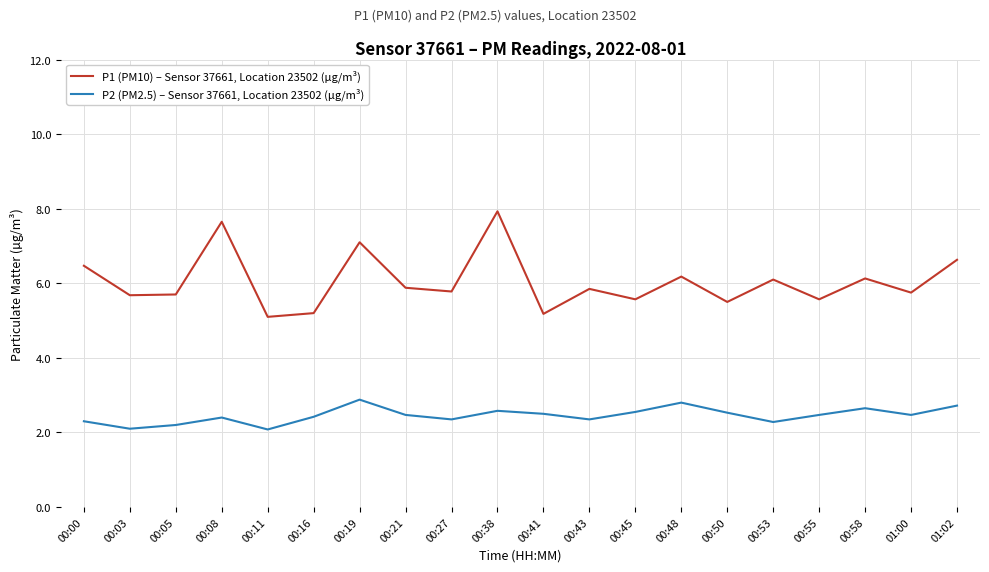

Is it true that P2 (PM2.5) – Sensor 37661, Location 23502 (µg/m³) equals 3.9 at 00:43?

False